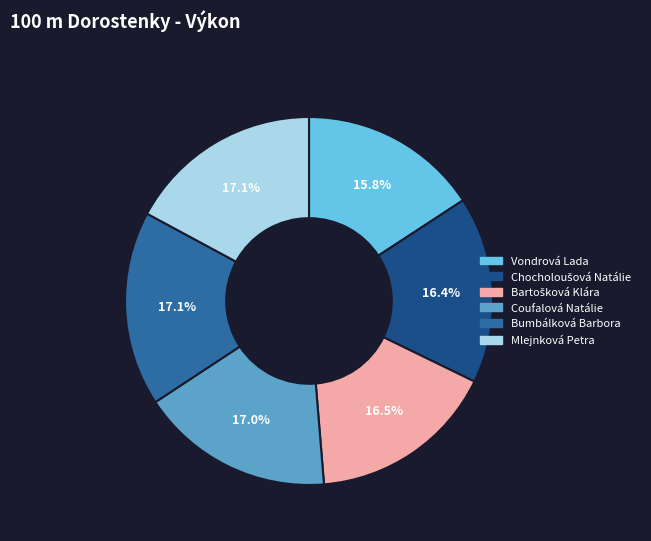

Which slice is the smallest?

Vondrová Lada